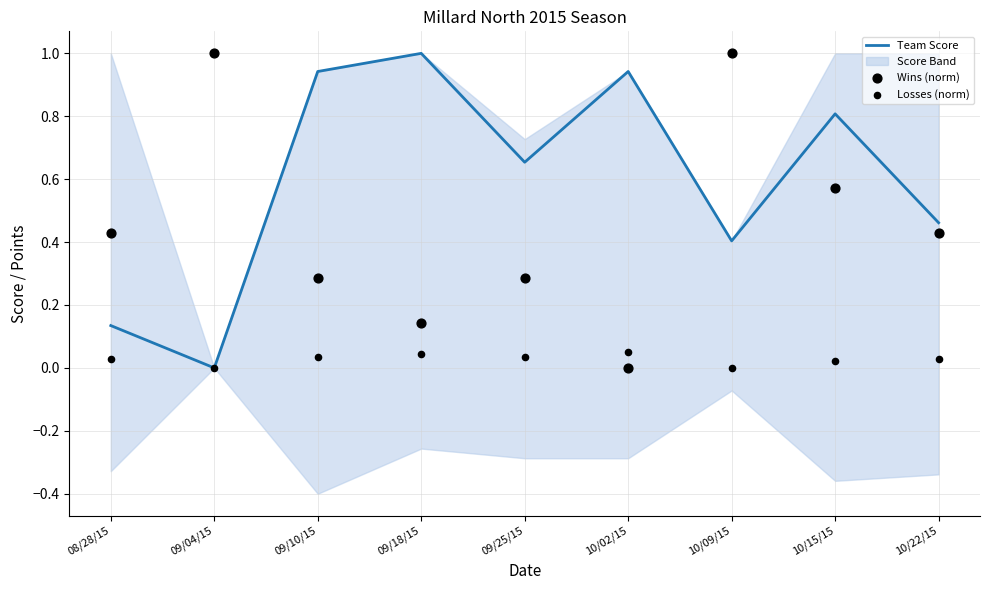

Which category has the lowest value in the Team Score series?

09/04/15